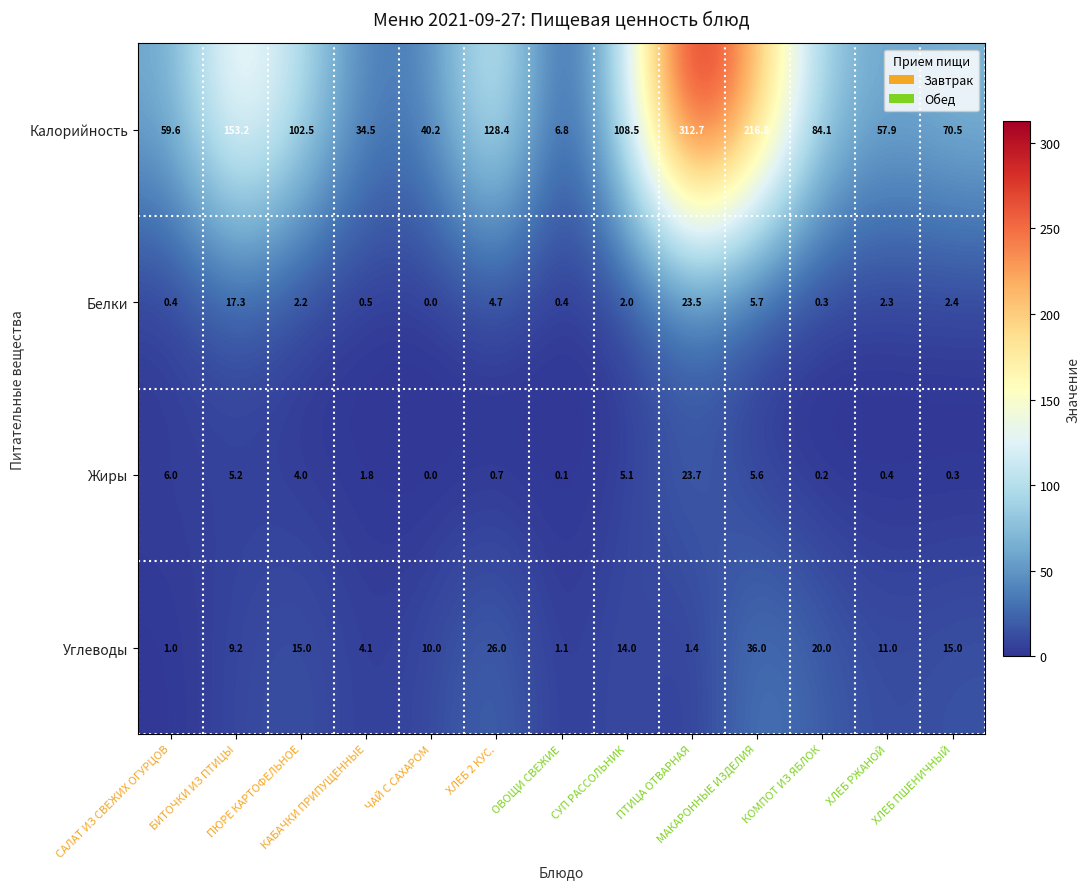

Which series has the largest total across all categories?

Калорийность